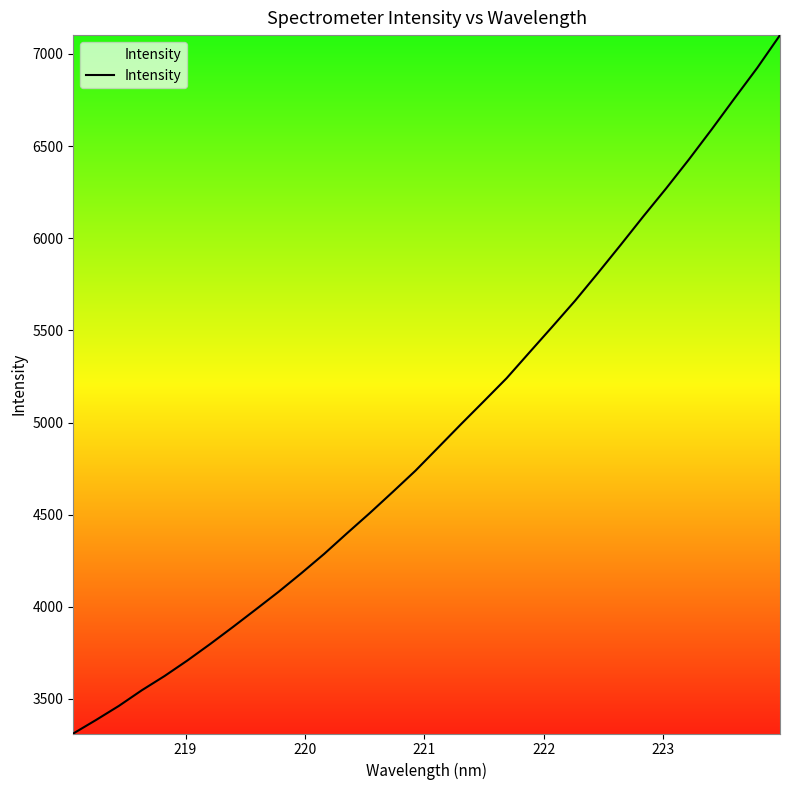

What is the difference between the maximum and minimum values?

3790.0